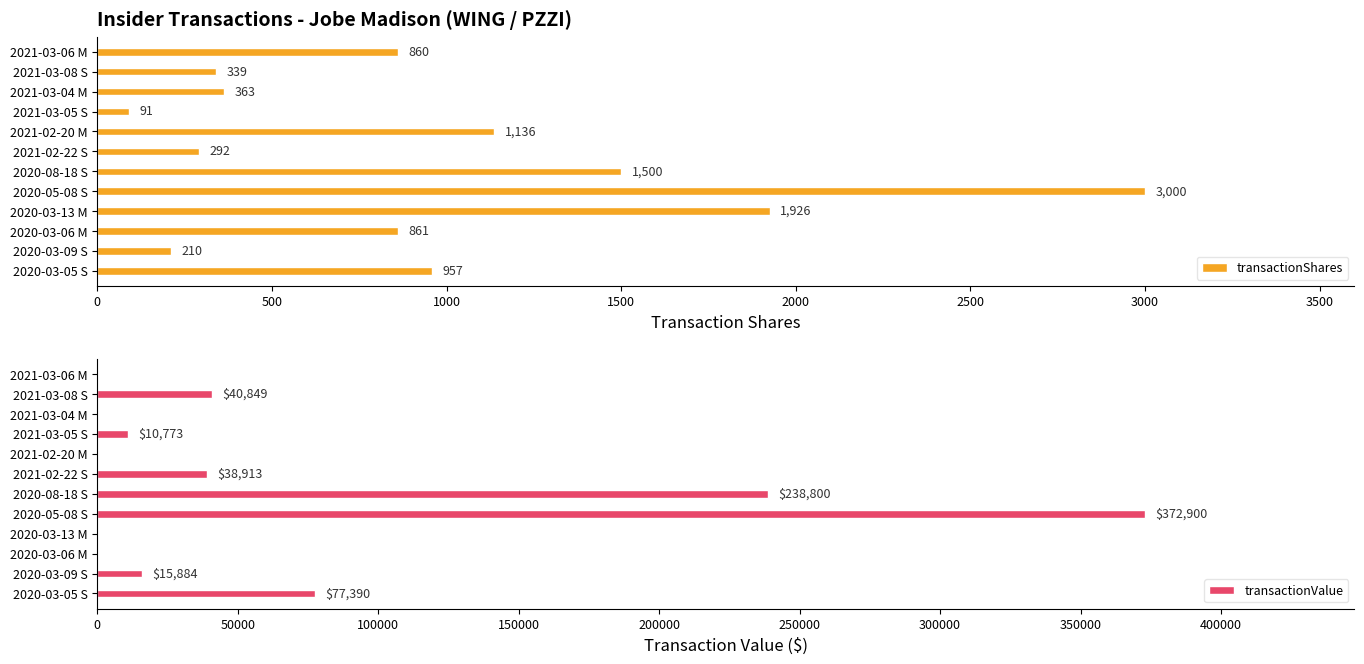

What is the value of the transactionValue bar at the 7th from the left?

238800